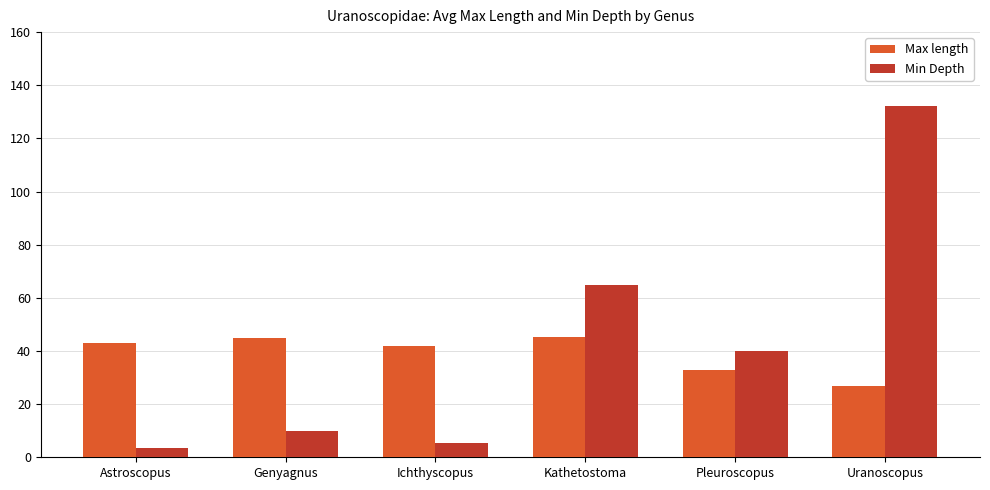

Count the number of data series in this chart.

2